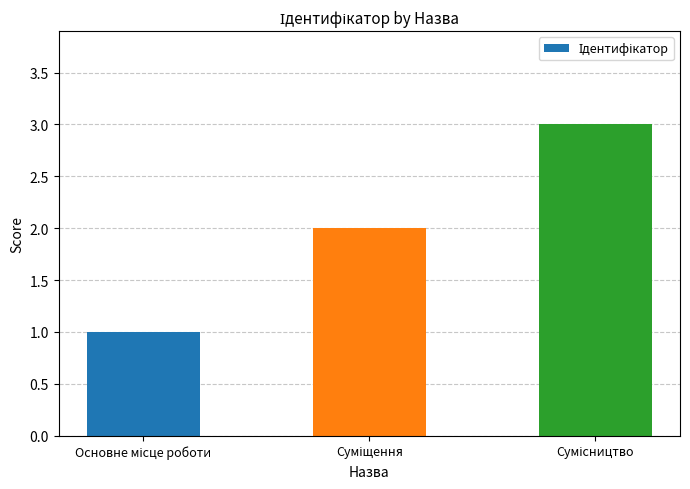

Are the bars horizontal?

No